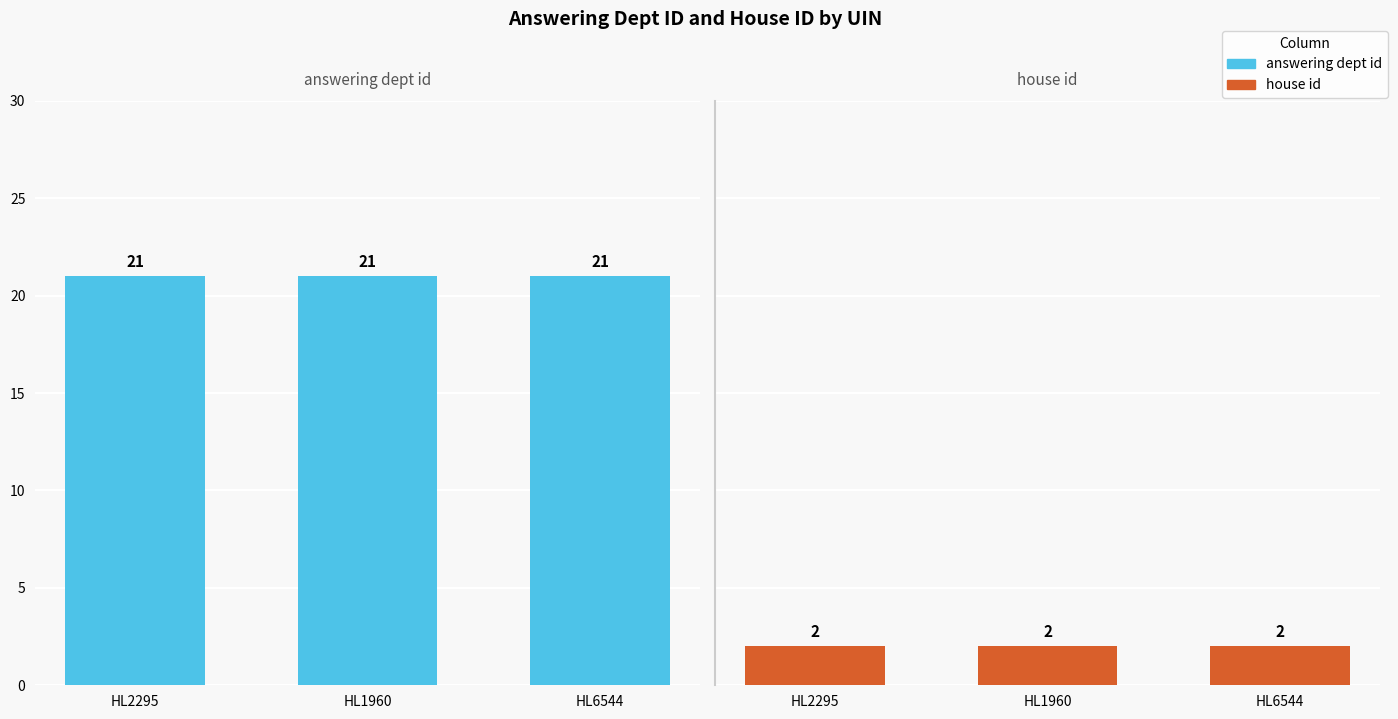

How many bars are there in total?

6